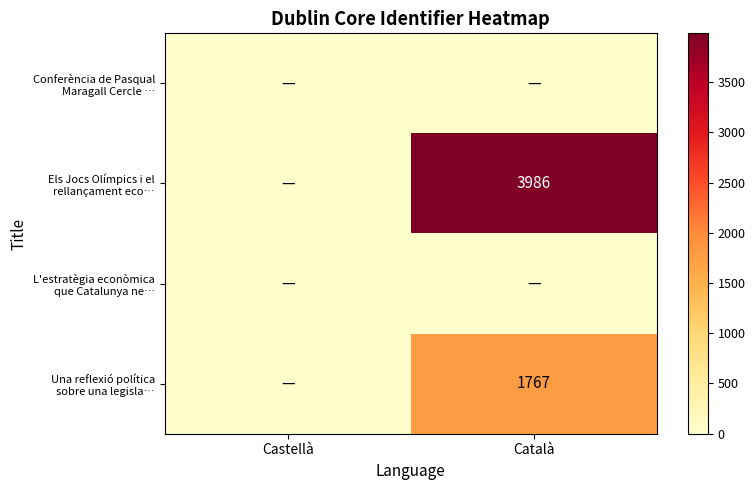

At which category is the sum across all series the highest?

Català